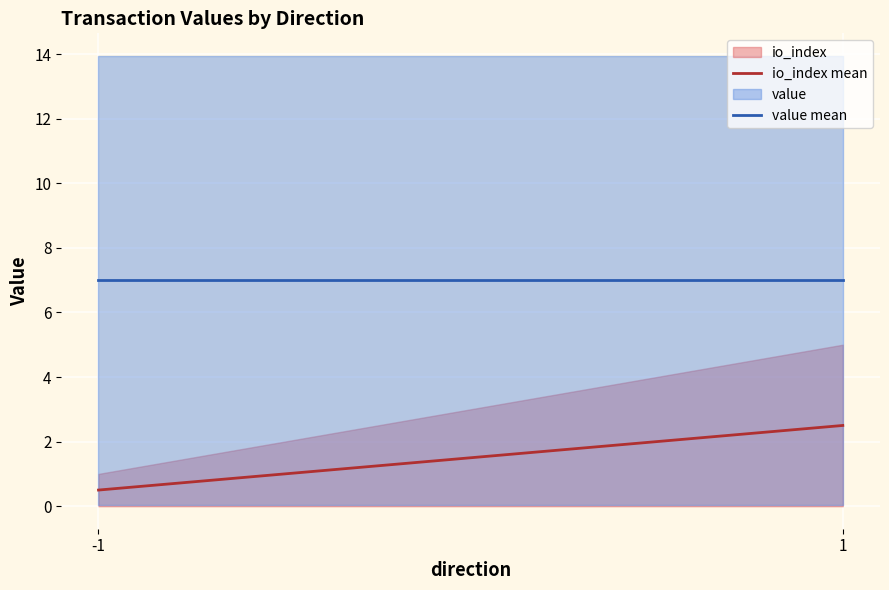

What is the lowest value of the value mean series?

7.0